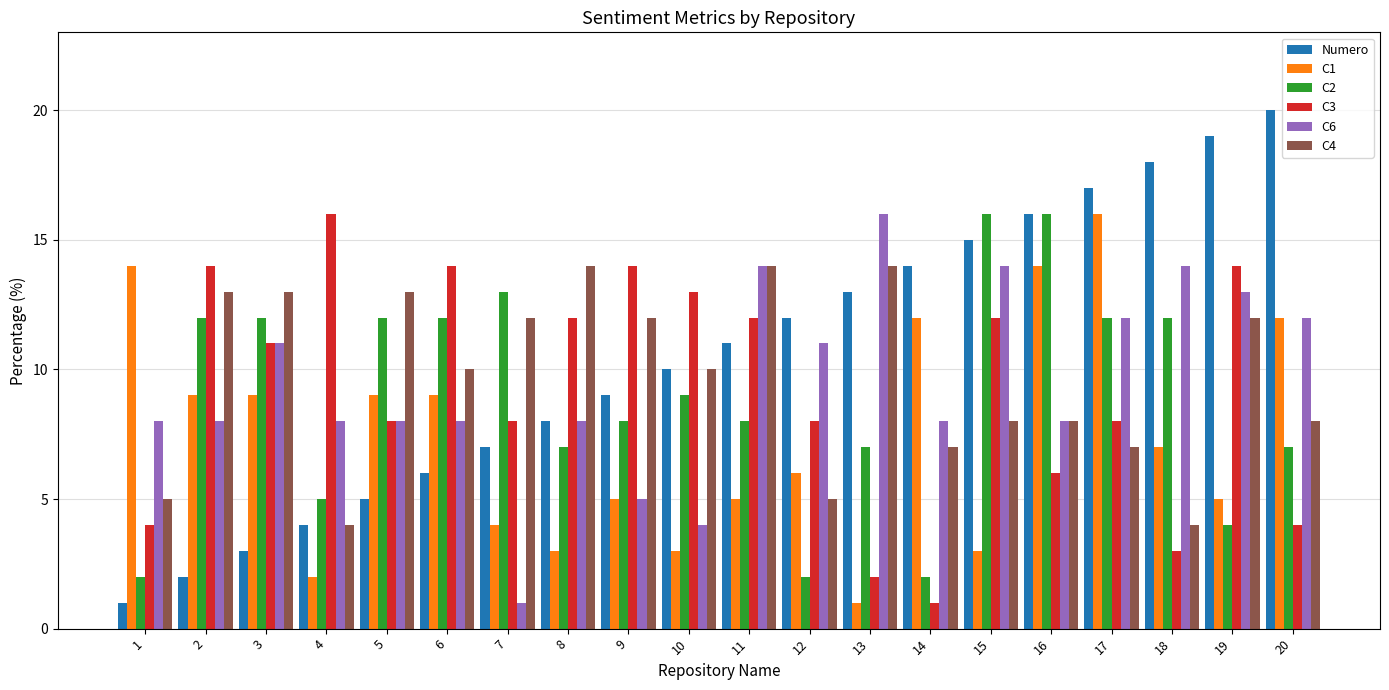

Are the bars grouped side by side (vs. stacked)?

Yes